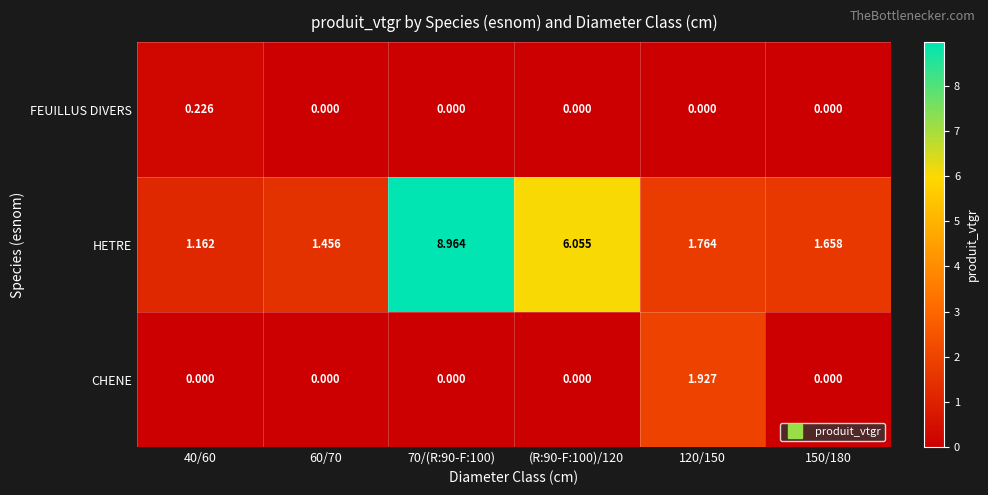

Rank the series at 120/150 from highest to lowest value.

CHENE, HETRE, FEUILLUS DIVERS